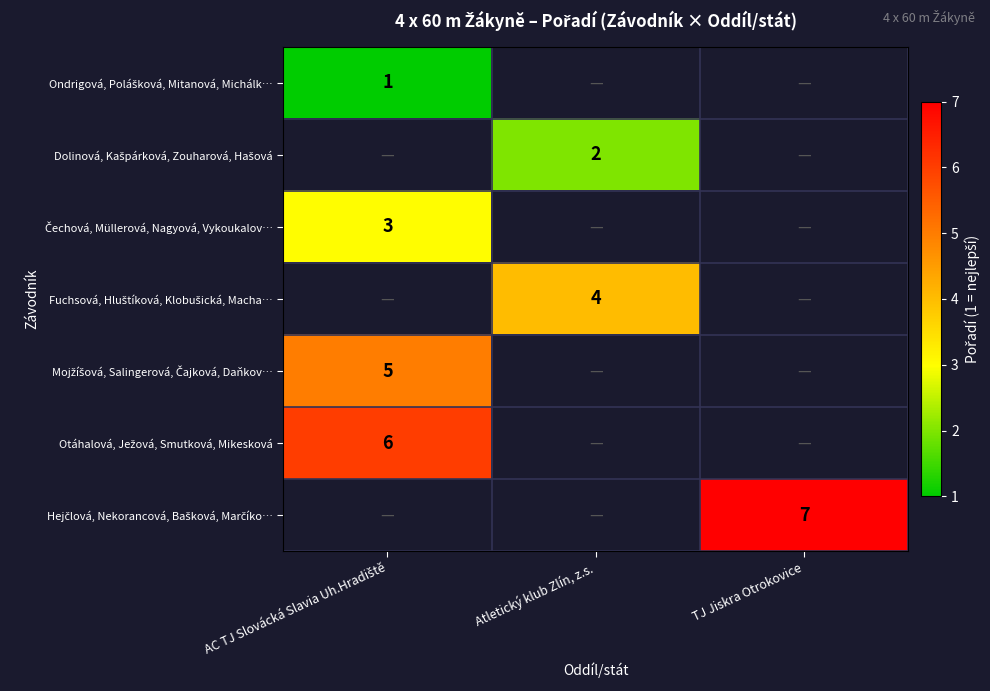

What is the spread (max minus min) of values at AC TJ Slovácká Slavia Uh.Hradiště?

5.0